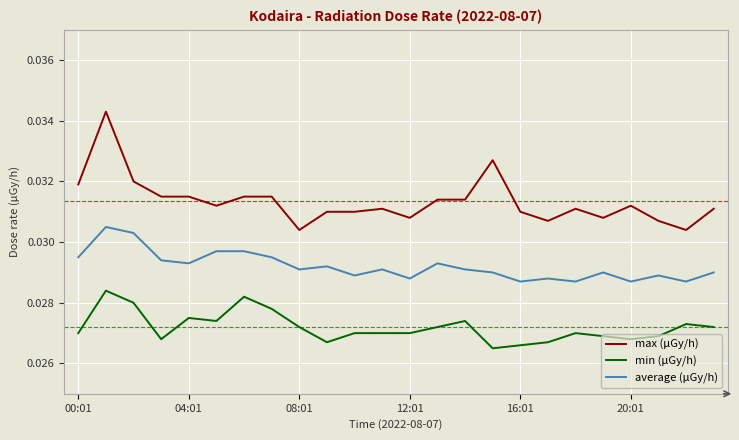

List the series in order of their overall mean, lowest first.

min (μGy/h), average (μGy/h), max (μGy/h)